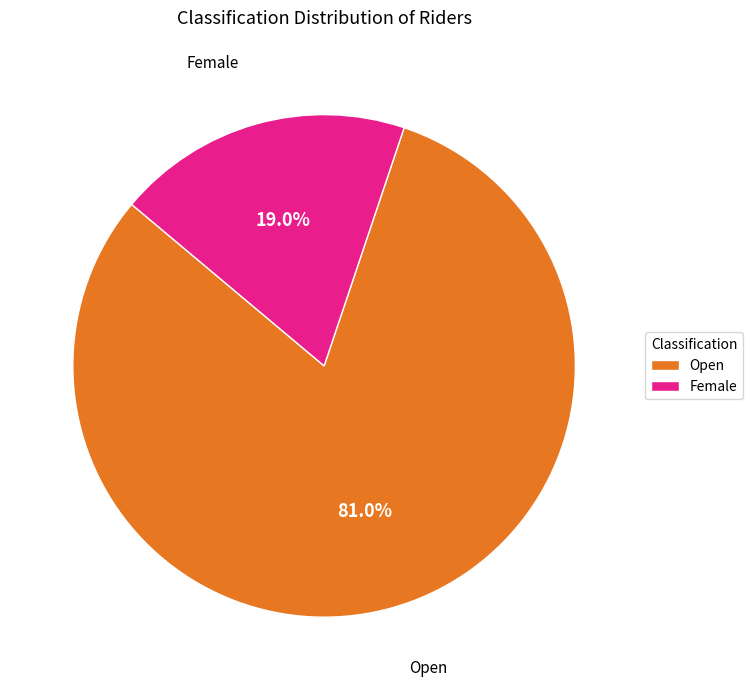

Rank the categories by value from highest to lowest.

Open, Female